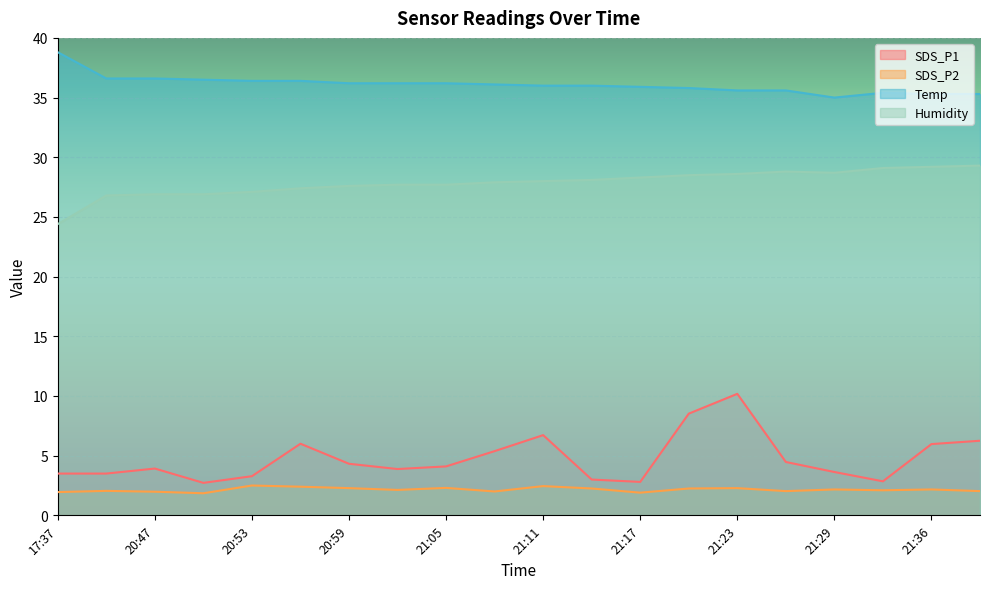

What is the smallest value displayed?

1.9